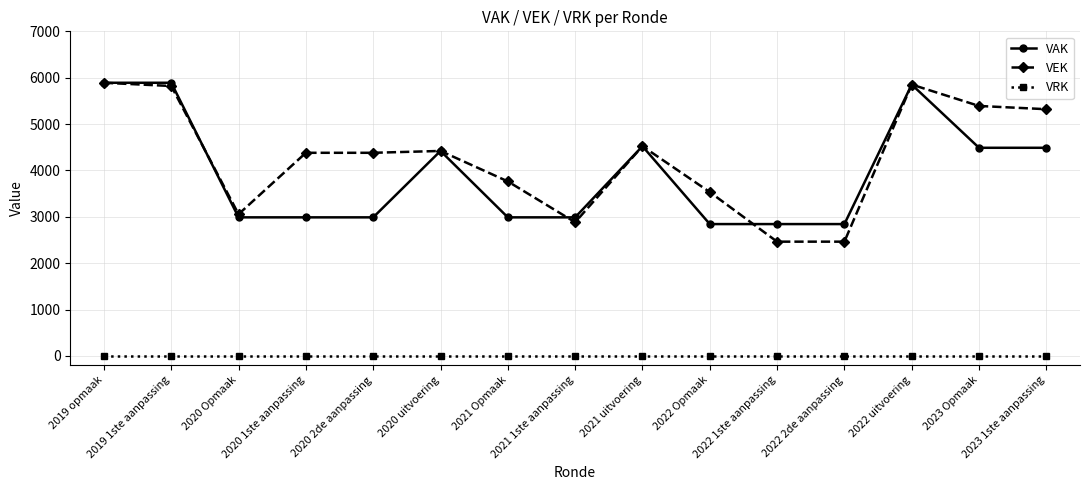

The VEK series shows 7884 at 2020 2de aanpassing. True or false?

False